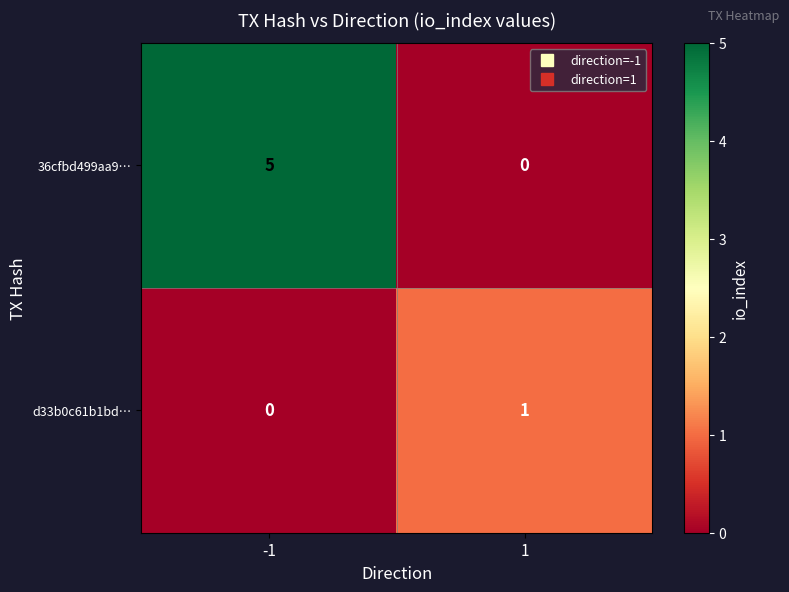

The value of 36cfbd499aa9… at -1 is 5. True or false?

True